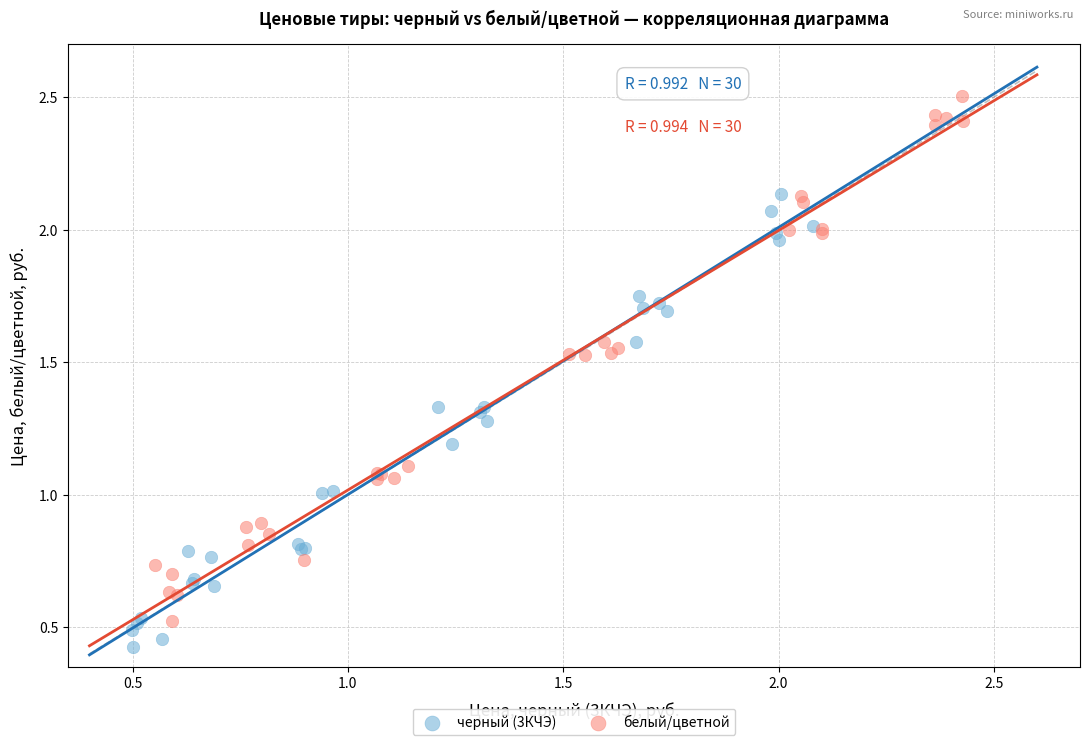

Which series reaches the minimum Y coordinate?

черный (3КЧЭ)